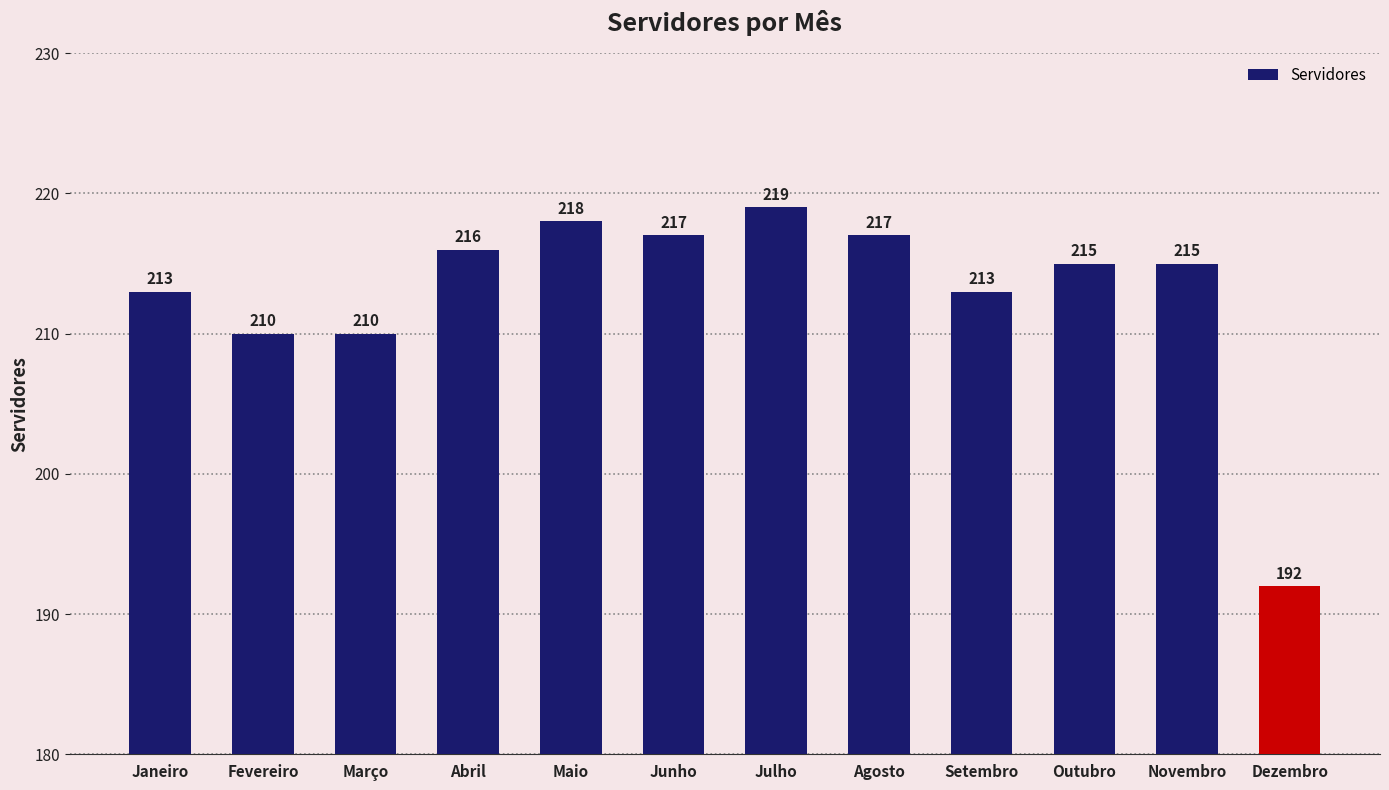

The chart shows a value of 213 at Setembro. True or false?

True